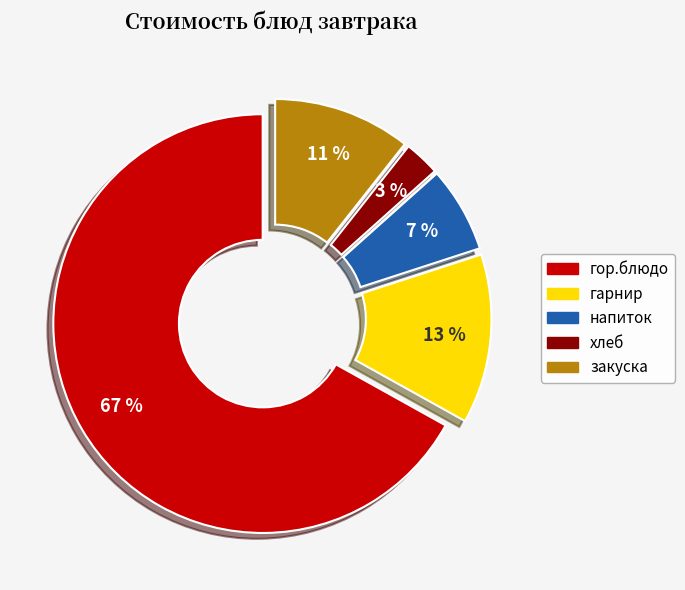

Approximately how many times larger is the value at хлеб compared to закуска?

0.3